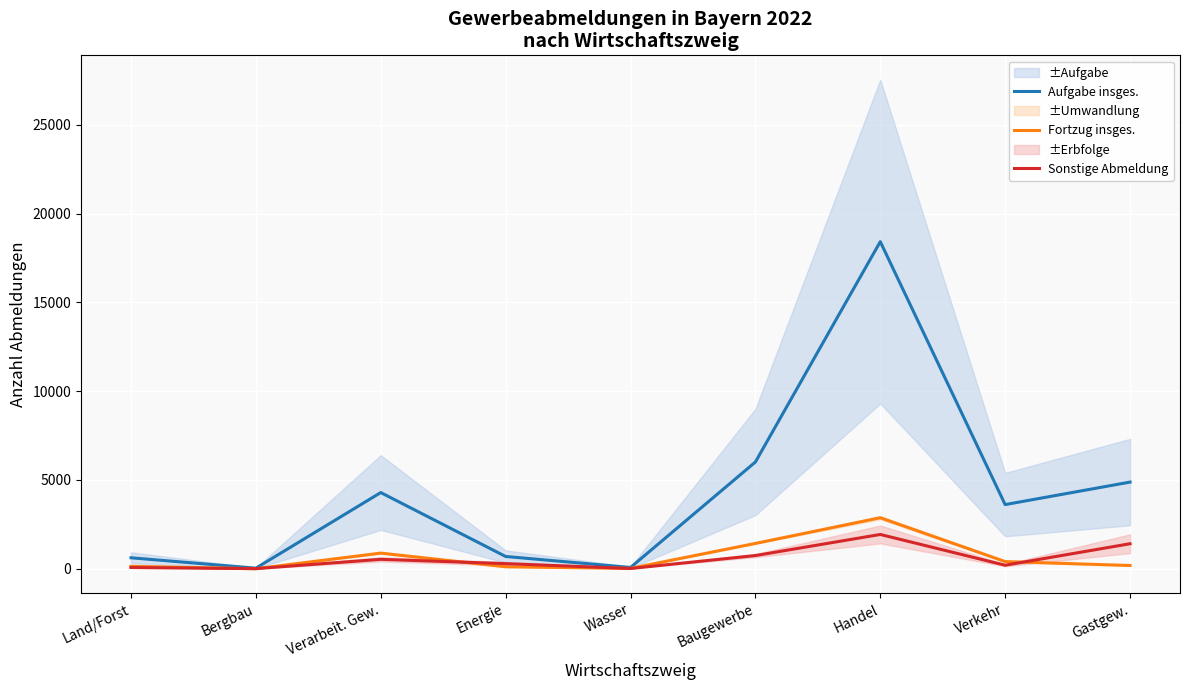

True or false: Aufgabe insges. and Fortzug insges. intersect in this chart.

False